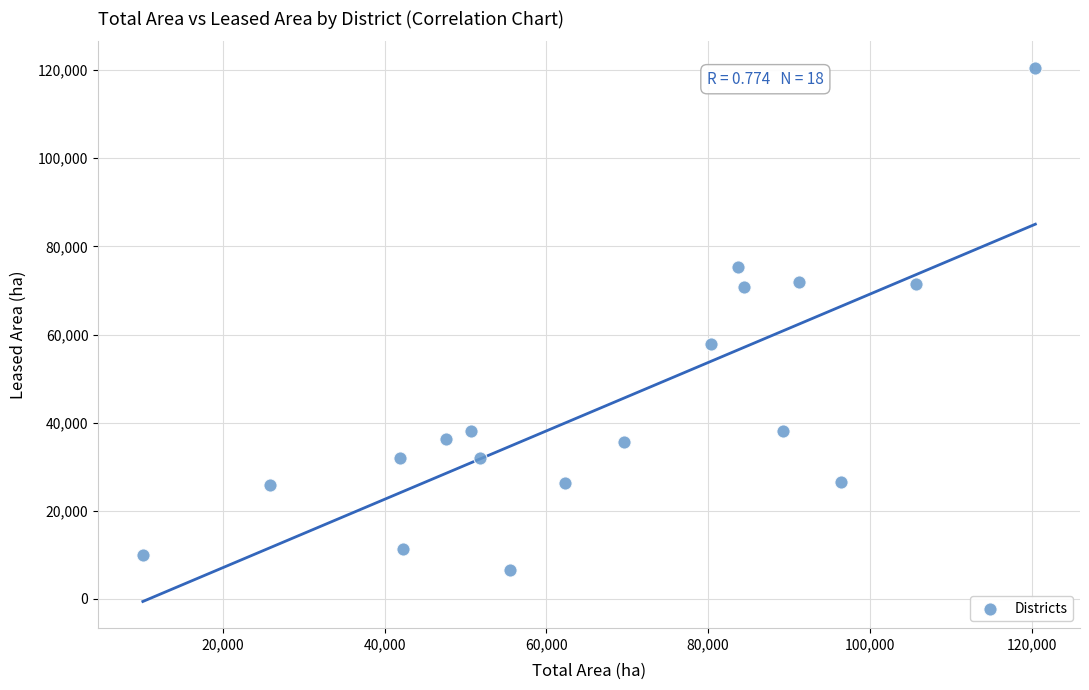

What Y value in the scatter plot is closest to 63563?

57876.3